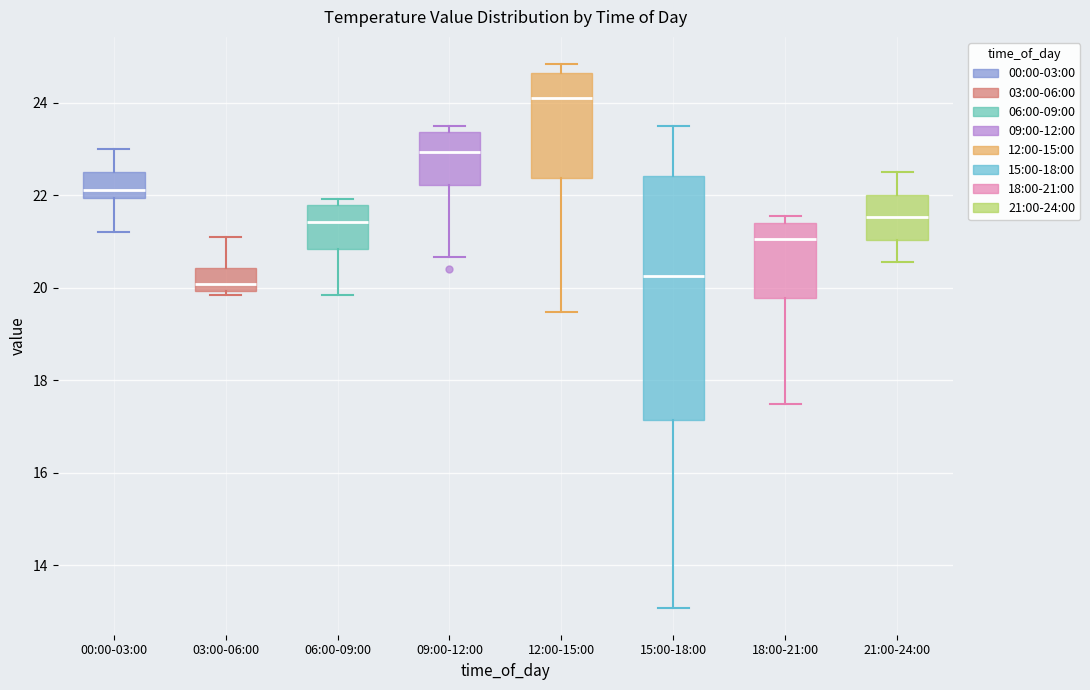

Reading left to right, transcribe this box plot: for each box, give where its median line is, the range the box spans, and where its two whiskers end, as read against the y-axis. The values are not printed on the chart, so give them approximately, as read against the axis.

00:00-03:00: median 22.2, box 22.0 to 22.6, whiskers 21.2 to 23.0
03:00-06:00: median 20.0 (just above the box's lower edge), box 20.0 to 20.4, whiskers 19.8 to 21.2
06:00-09:00: median 21.4, box 20.8 to 21.8, whiskers 19.8 to 22.0
09:00-12:00: median 23.0, box 22.2 to 23.4, whiskers 20.6 to 23.6
12:00-15:00: median 24.2, box 22.4 to 24.6, whiskers 19.4 to 24.8
15:00-18:00: median 20.2, box 17.2 to 22.4, whiskers 13.0 to 23.6
18:00-21:00: median 21.0, box 19.8 to 21.4, whiskers 17.4 to 21.6
21:00-24:00: median 21.6, box 21.0 to 22.0, whiskers 20.6 to 22.6